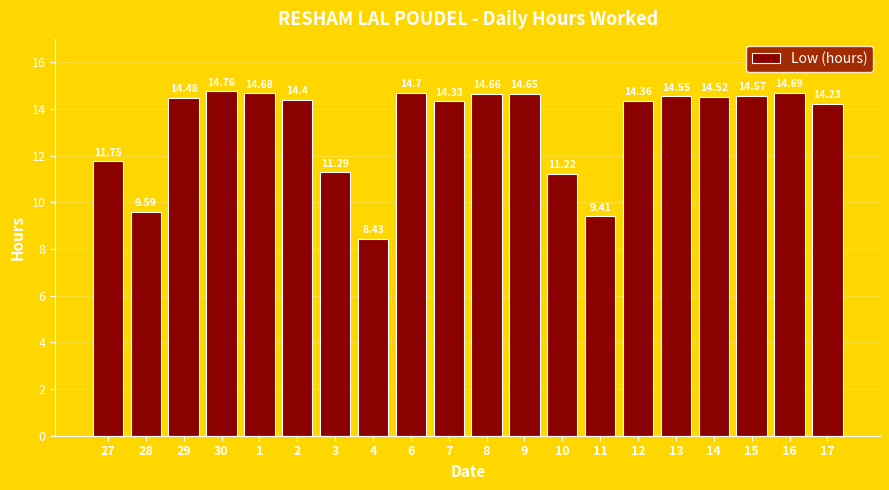

Reading right to left, what are all the values shown in this chart?

17=14.2	16=14.7	15=14.6	14=14.5	13=14.6	12=14.4	11=9.4	10=11.2	9=14.7	8=14.7	7=14.3	6=14.7	4=8.4	3=11.3	2=14.4	1=14.7	30=14.8	29=14.5	28=9.6	27=11.8